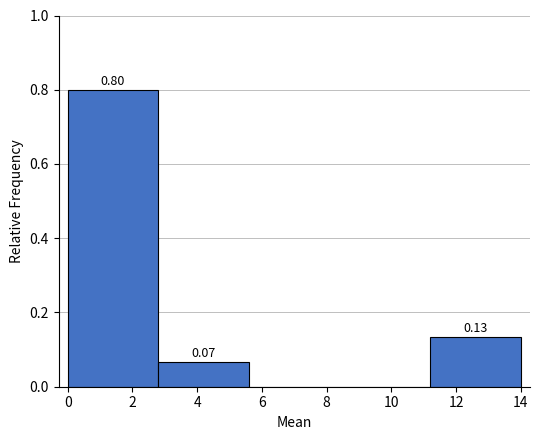

Which range on the x-axis has the tallest bar?

0.0 to 2.8